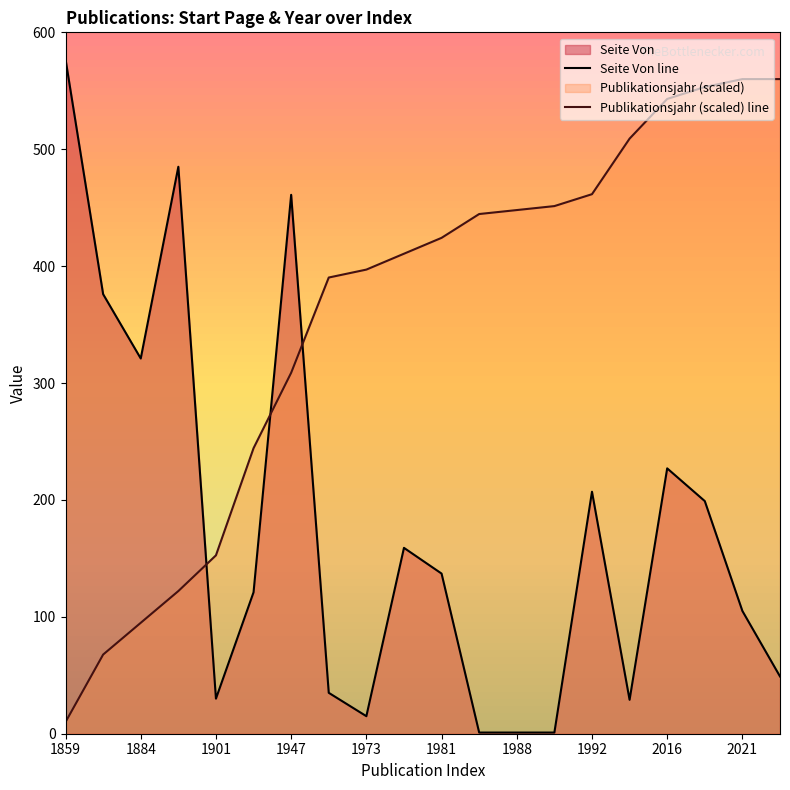

Which series has the largest total across all categories?

Publikationsjahr (scaled) line